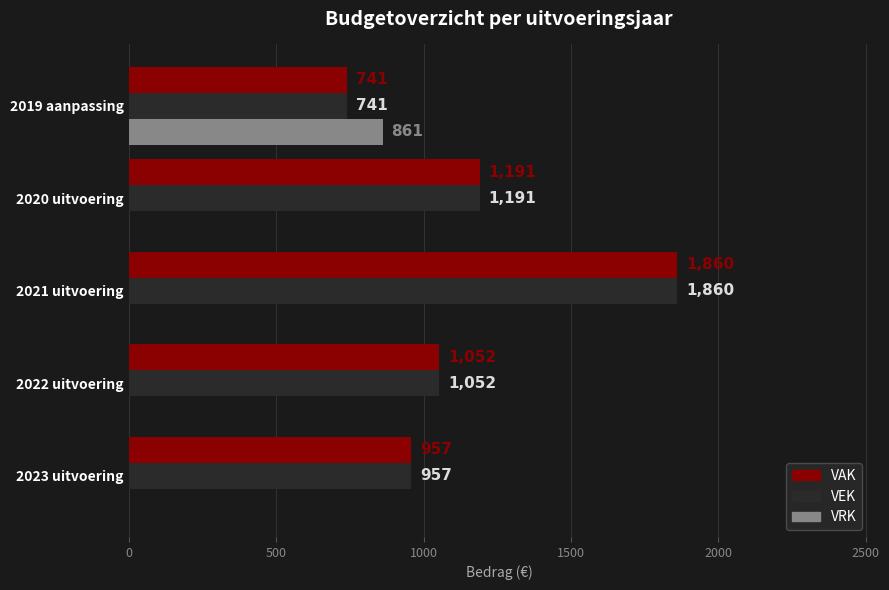

What is the total value across all series at 2022 uitvoering?

2104